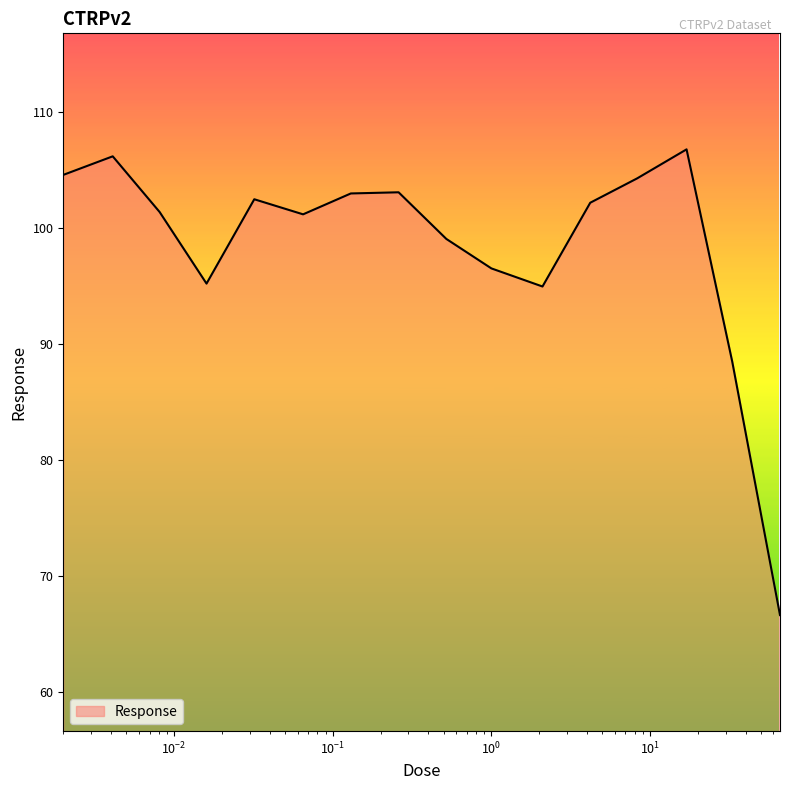

What is the smallest value displayed?

66.7